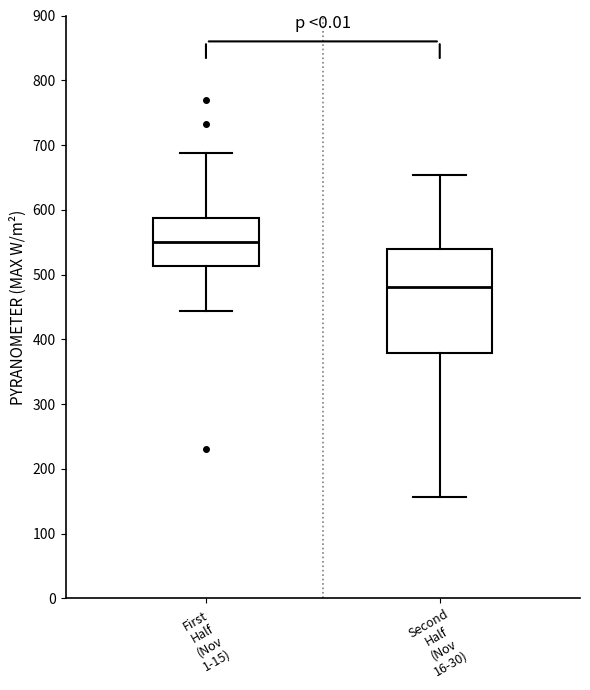

Reading left to right, transcribe this box plot: for each box, give where its median line is, the range the box spans, and where its two whiskers end, as read against the y-axis. The values are not printed on the chart, so give them approximately, as read against the axis.

First Half (Nov 1-15): median 550, box 510 to 590, whiskers 440 to 690
Second Half (Nov 16-30): median 480, box 380 to 540, whiskers 160 to 650